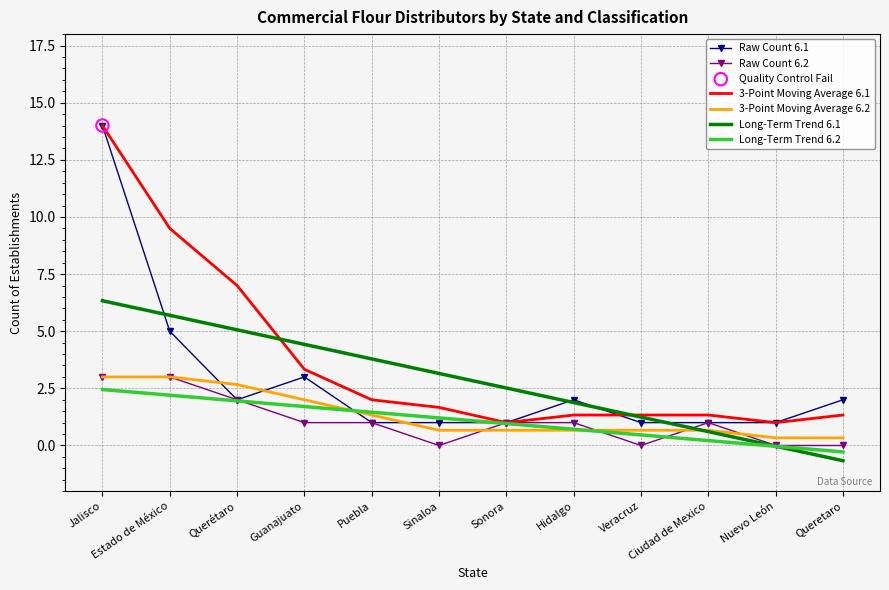

What is the difference between the highest and lowest values at Veracruz?

1.3